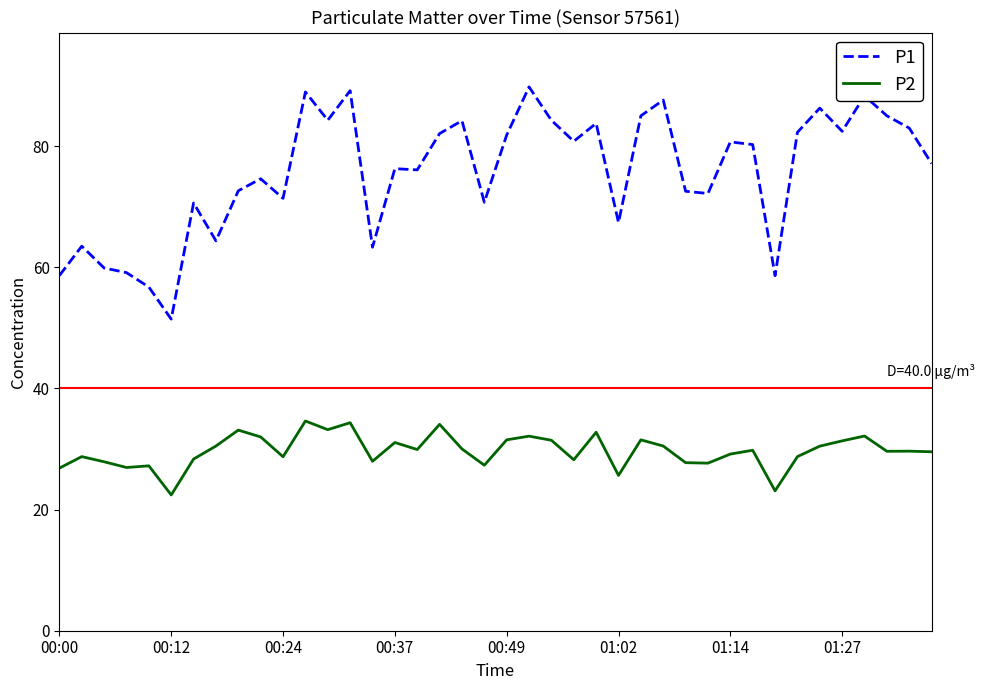

What is the difference between the maximum and second lowest values in the P2 series?

11.5